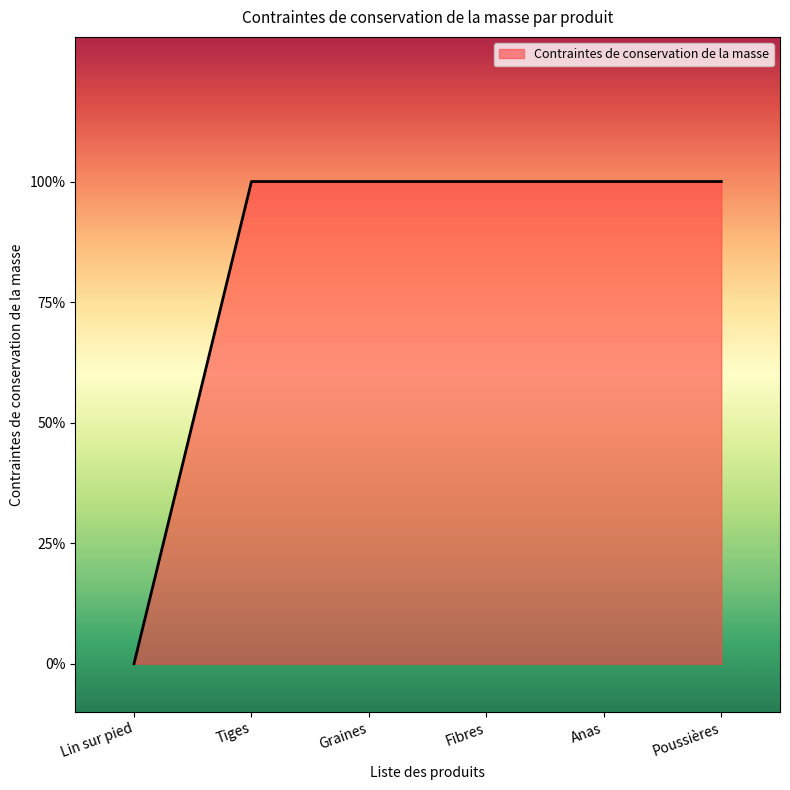

What is the ratio of the value at Poussières to the value at Anas?

1.0